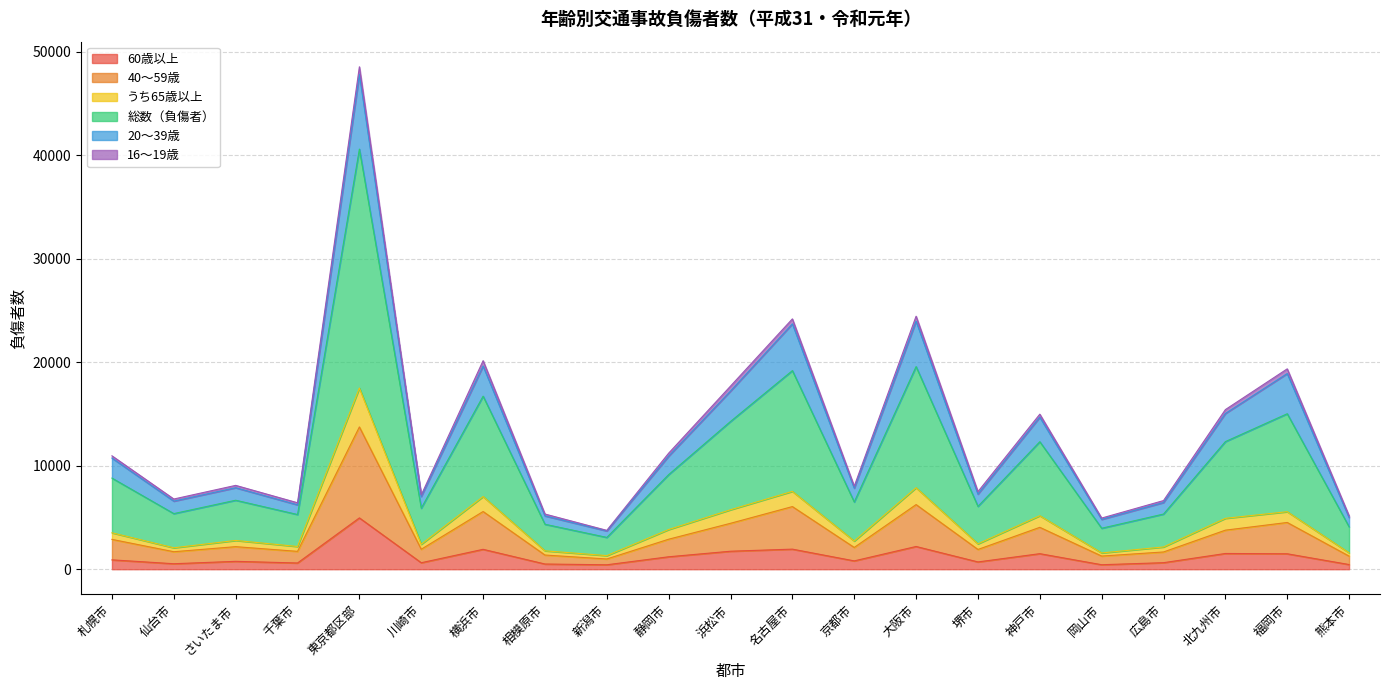

True or false: 総数（負傷者） and 20～39歳 intersect in this chart.

False